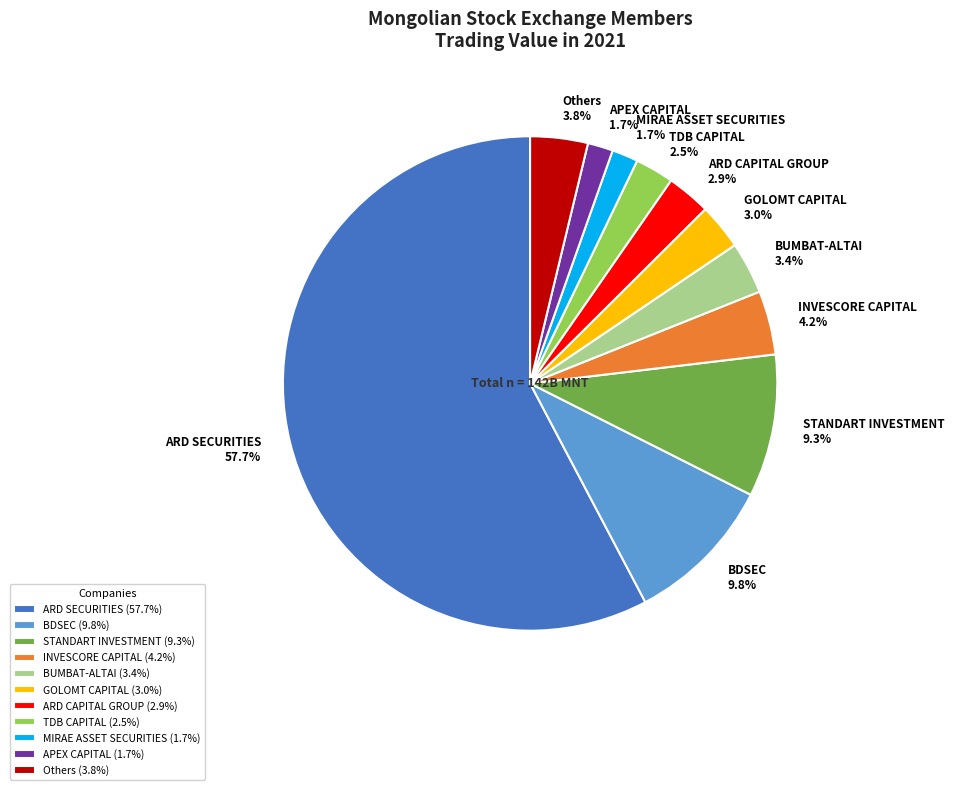

Is BDSEC 9.8% the majority of the pie?

No